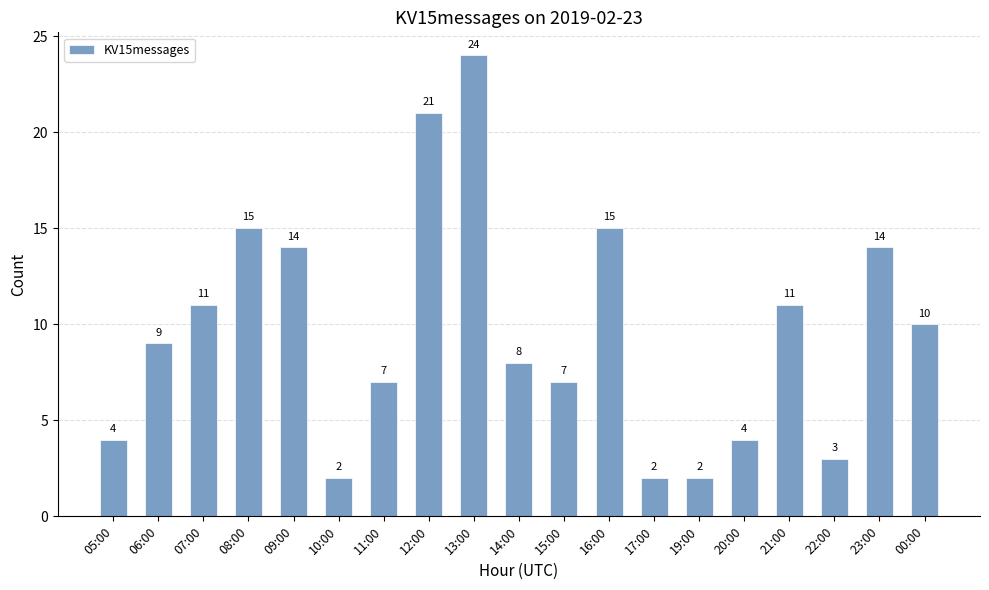

The value at 09:00 is 7. True or false?

False